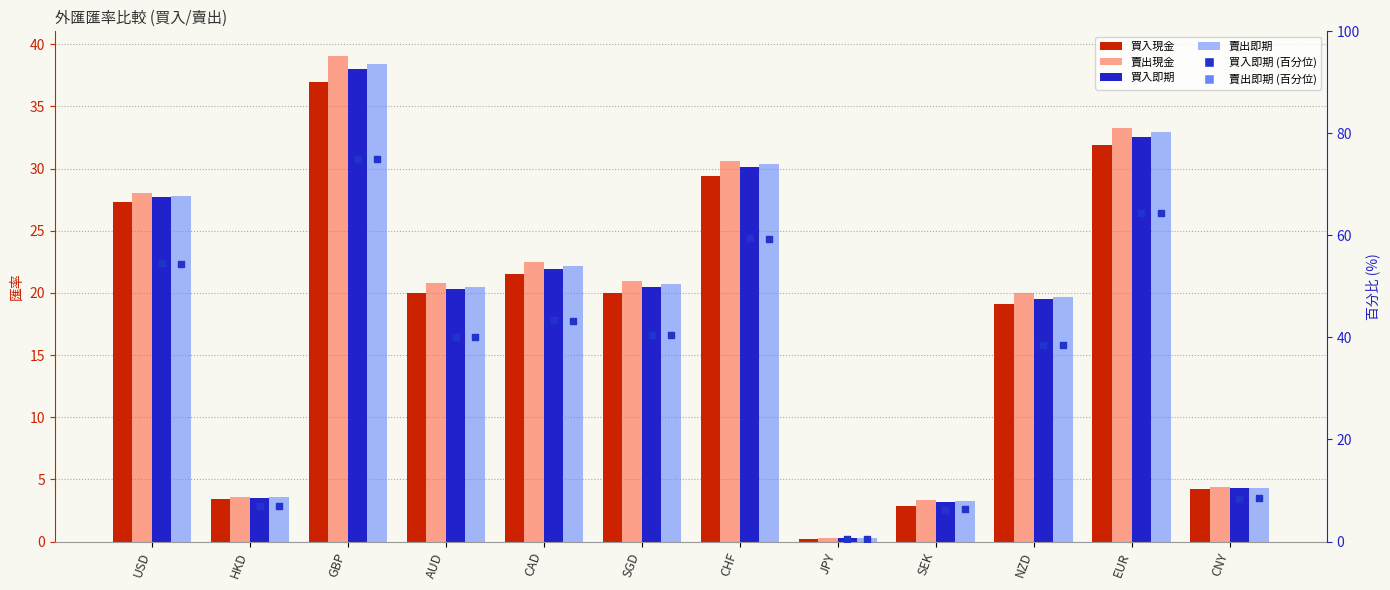

At how many categories does at least one series exceed 48?

4